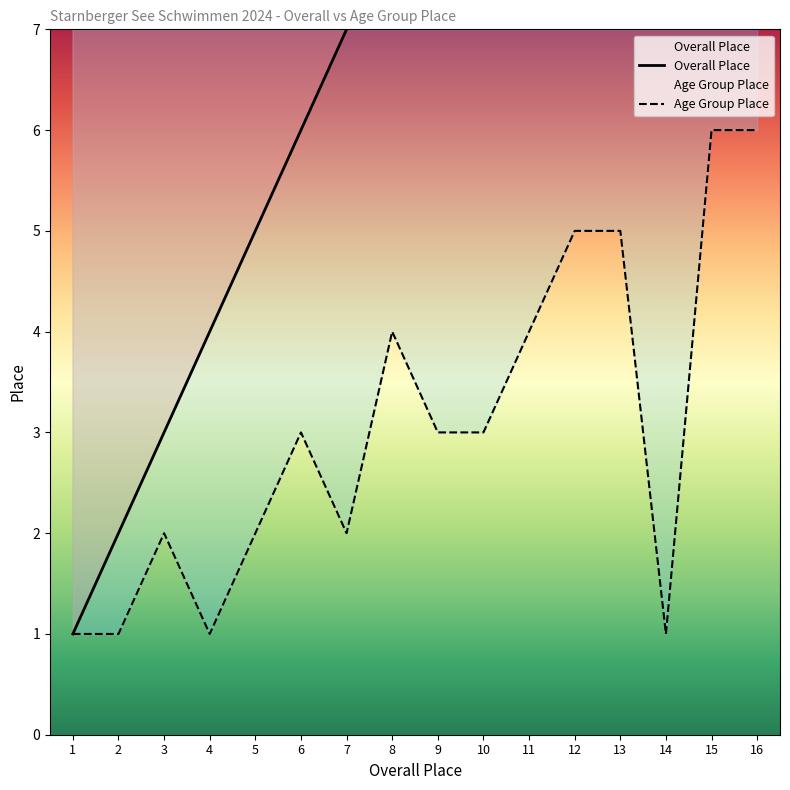

True or false: Age Group Place and Overall Place cross at least once.

False